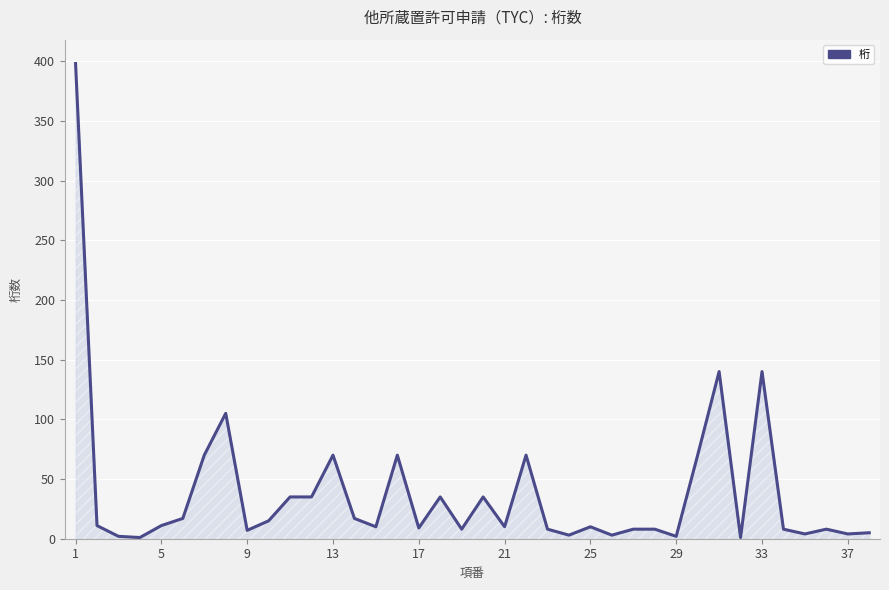

Does the chart display data point markers on the line(s)?

No